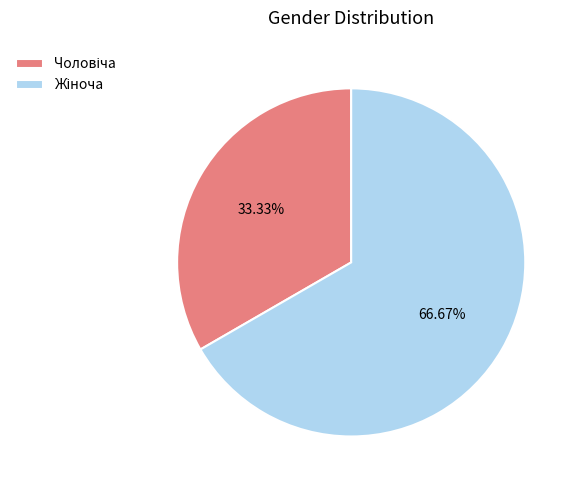

Is there any slice that represents more than half of the pie?

Yes